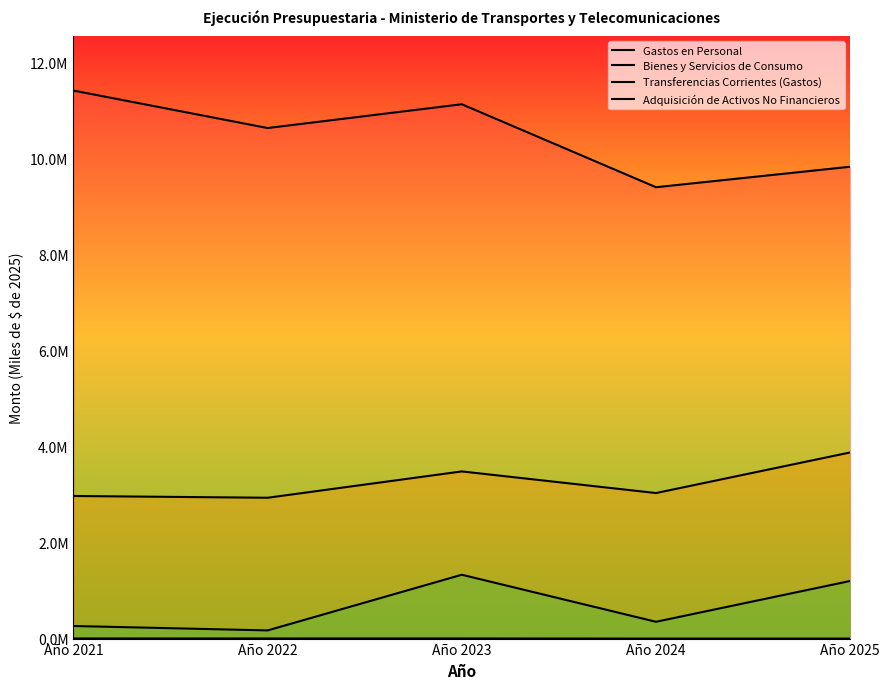

What is the value of the Gastos en Personal point at the 2nd from the left?

10628416